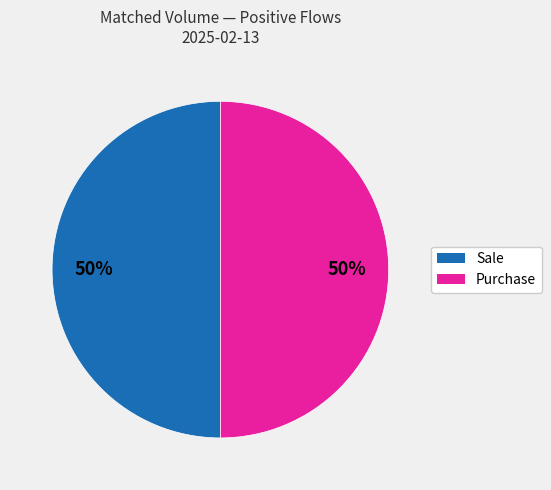

How many slices are in this pie chart?

2